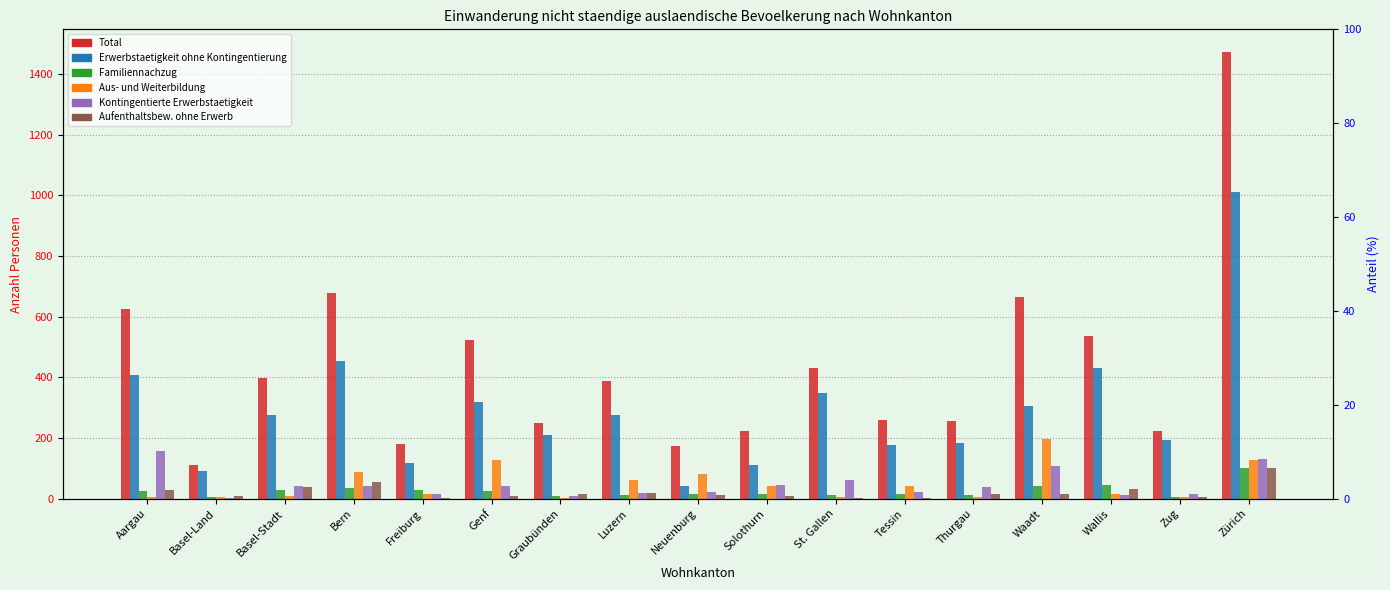

Which series has the largest total across all categories?

Total